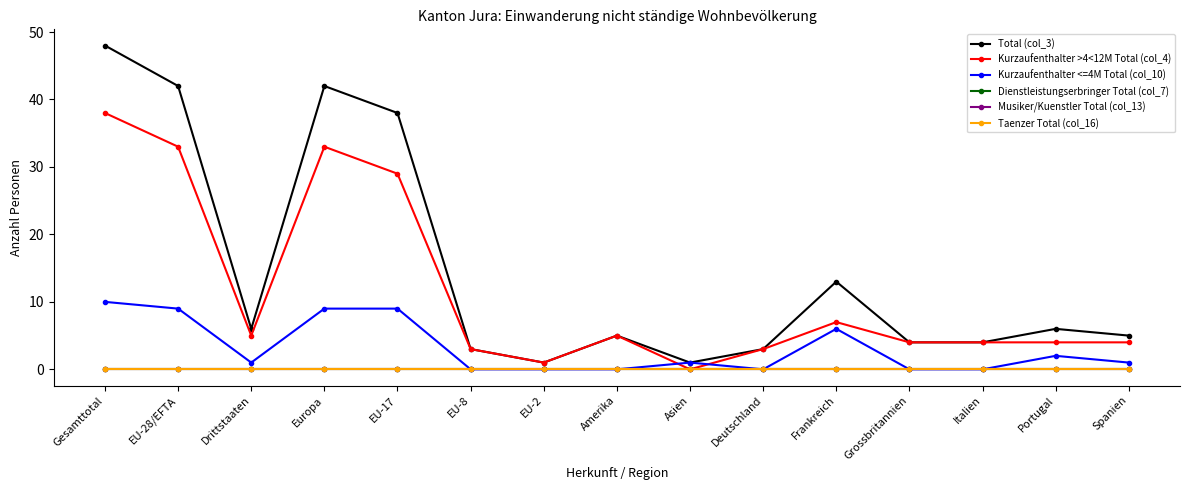

At which label is Dienstleistungserbringer Total (col_7) closest to 0?

Gesamttotal